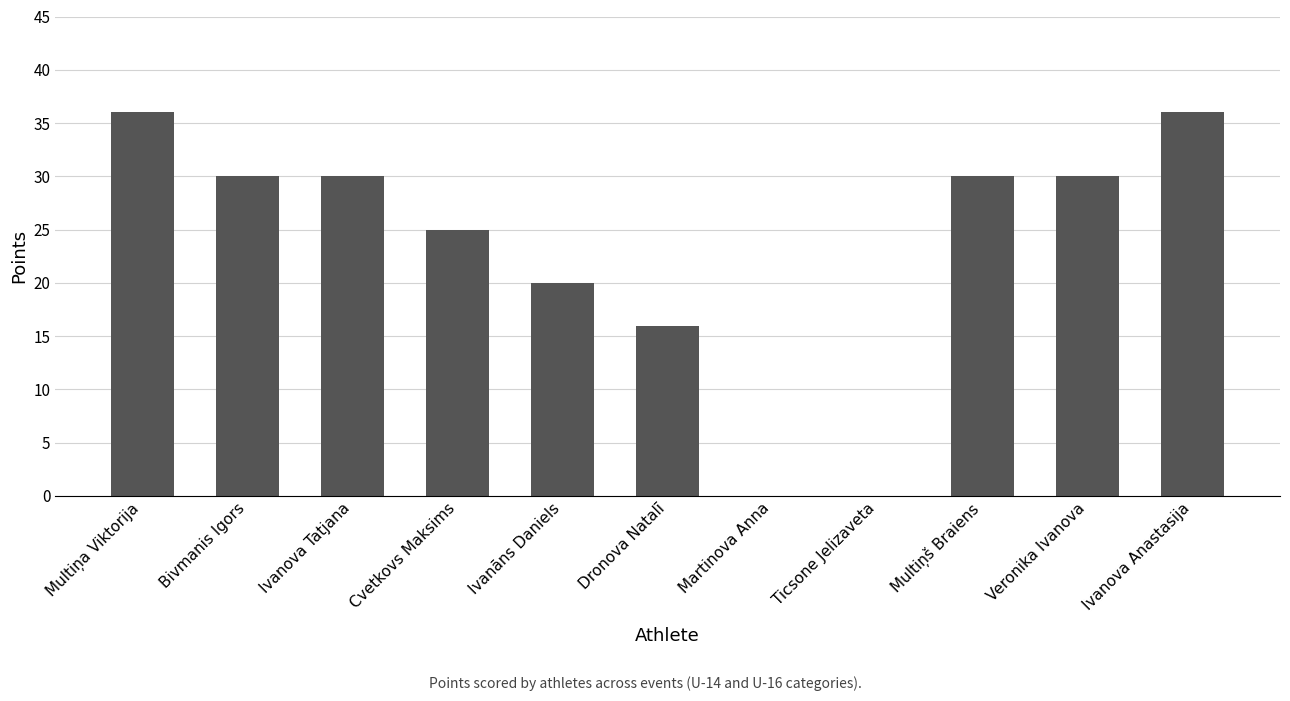

True or false: the data shows 0 at Martinova Anna.

True